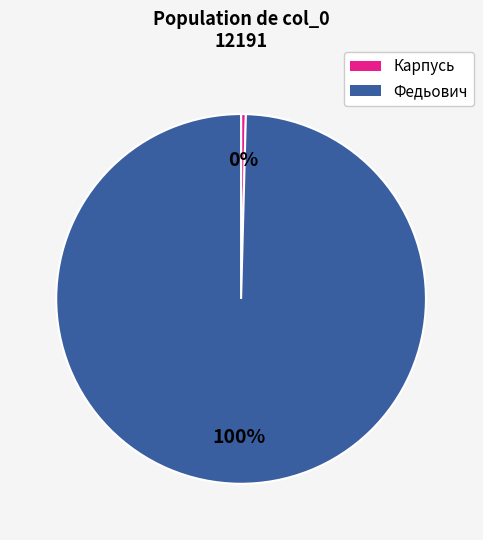

Which category has the smallest portion of the pie?

Карпусь